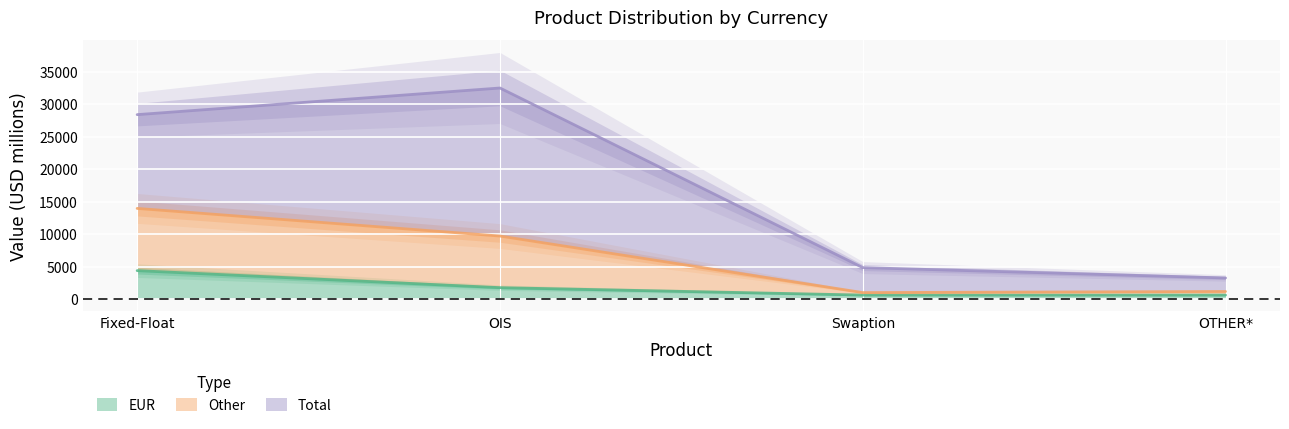

The EUR series shows 4375 at Fixed-Float. True or false?

True